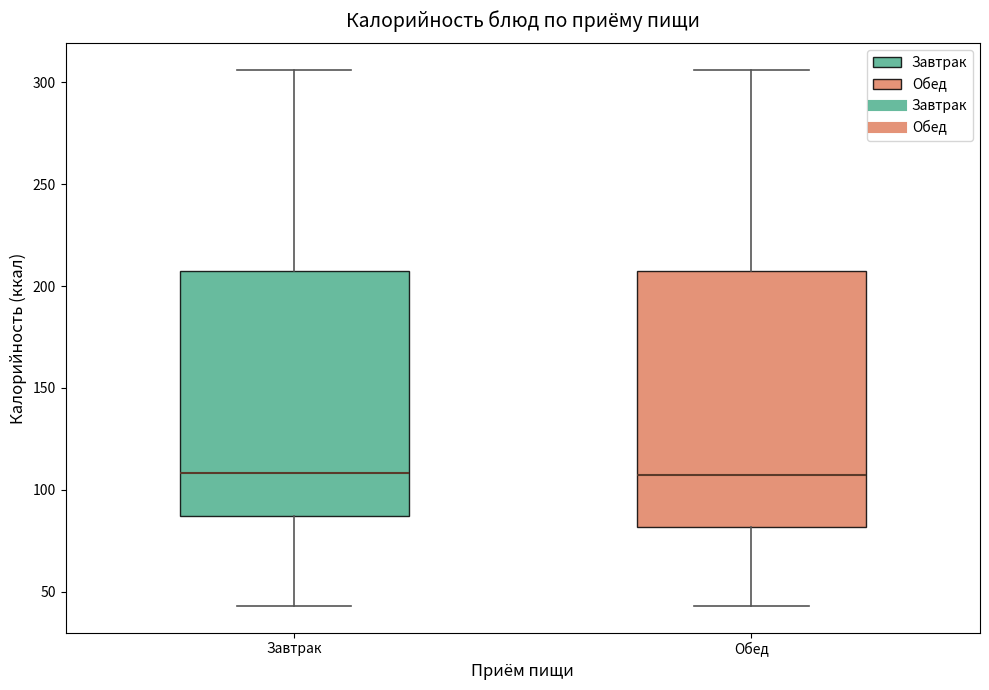

Where is the lower edge of the box for Завтрак on the y-axis? The values are not printed on the chart, so give them approximately, as read against the axis.

85